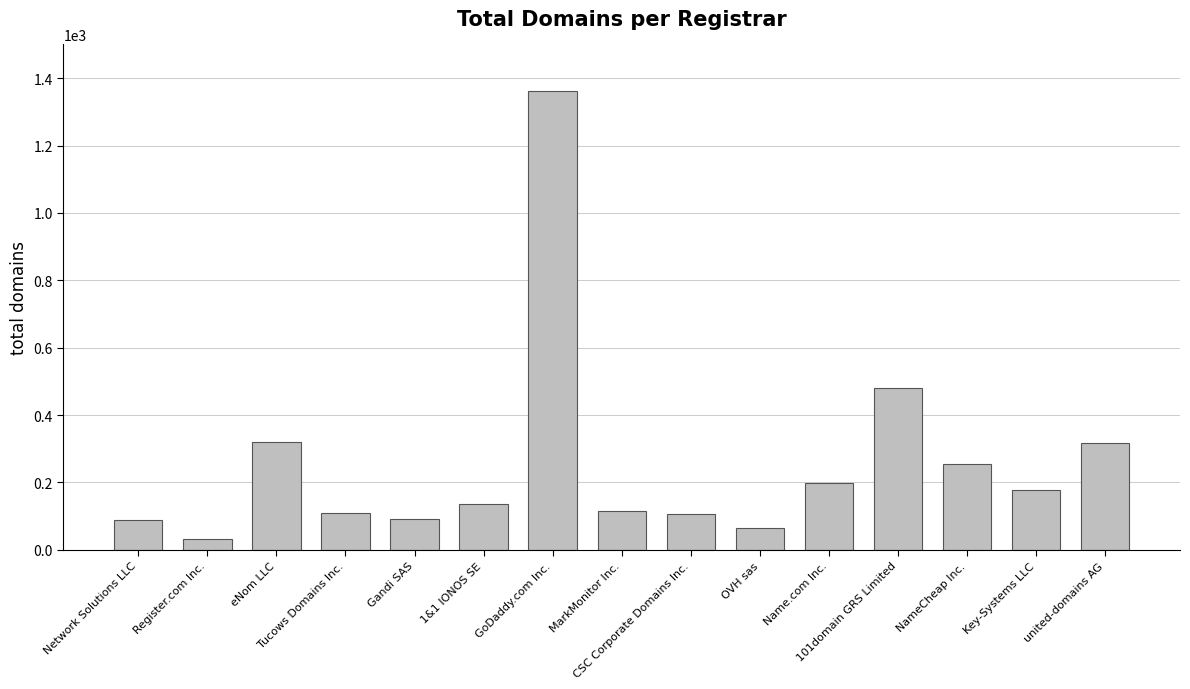

What is the label of the 15th bar from the left?

united-domains AG